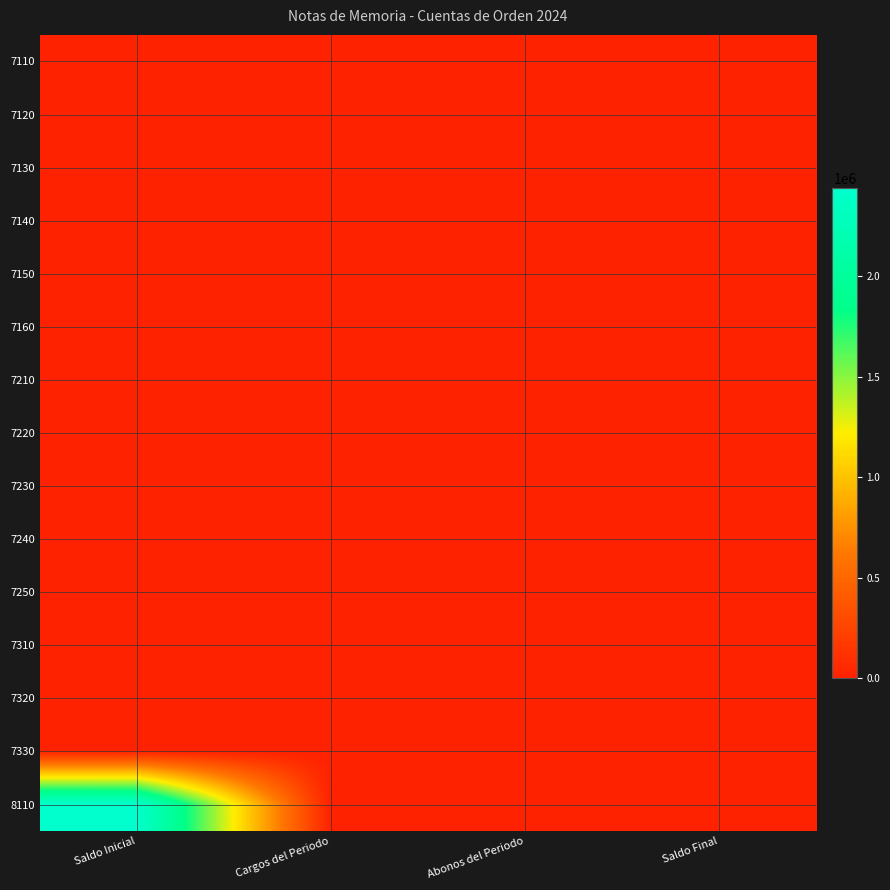

Reading left to right, what are all the values shown in this chart?

7110: Saldo Inicial=0.0	Cargos del Periodo=0.0	Abonos del Periodo=0.0	Saldo Final=0.0
7120: Saldo Inicial=0.0	Cargos del Periodo=0.0	Abonos del Periodo=0.0	Saldo Final=0.0
7130: Saldo Inicial=0.0	Cargos del Periodo=0.0	Abonos del Periodo=0.0	Saldo Final=0.0
7140: Saldo Inicial=0.0	Cargos del Periodo=0.0	Abonos del Periodo=0.0	Saldo Final=0.0
7150: Saldo Inicial=0.0	Cargos del Periodo=0.0	Abonos del Periodo=0.0	Saldo Final=0.0
7160: Saldo Inicial=0.0	Cargos del Periodo=0.0	Abonos del Periodo=0.0	Saldo Final=0.0
7210: Saldo Inicial=0.0	Cargos del Periodo=0.0	Abonos del Periodo=0.0	Saldo Final=0.0
7220: Saldo Inicial=0.0	Cargos del Periodo=0.0	Abonos del Periodo=0.0	Saldo Final=0.0
7230: Saldo Inicial=0.0	Cargos del Periodo=0.0	Abonos del Periodo=0.0	Saldo Final=0.0
7240: Saldo Inicial=0.0	Cargos del Periodo=0.0	Abonos del Periodo=0.0	Saldo Final=0.0
7250: Saldo Inicial=0.0	Cargos del Periodo=0.0	Abonos del Periodo=0.0	Saldo Final=0.0
7310: Saldo Inicial=0.0	Cargos del Periodo=0.0	Abonos del Periodo=0.0	Saldo Final=0.0
7320: Saldo Inicial=0.0	Cargos del Periodo=0.0	Abonos del Periodo=0.0	Saldo Final=0.0
7330: Saldo Inicial=0.0	Cargos del Periodo=0.0	Abonos del Periodo=0.0	Saldo Final=0.0
8110: Saldo Inicial=2440870.4	Cargos del Periodo=0.0	Abonos del Periodo=0.0	Saldo Final=0.0